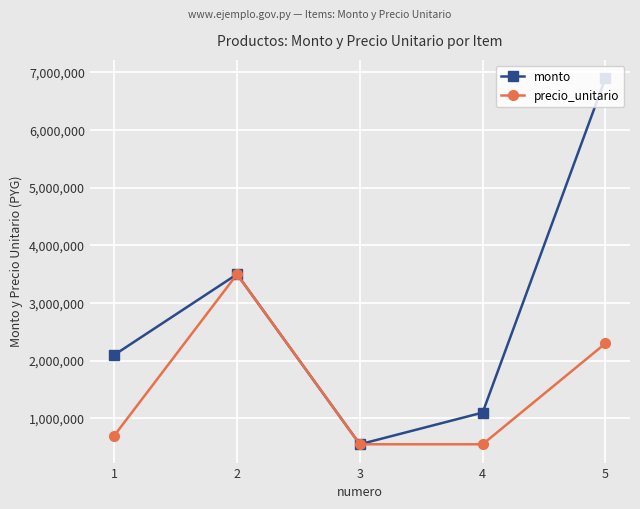

What value does the monto series have at 1, to the nearest 50?

2100000